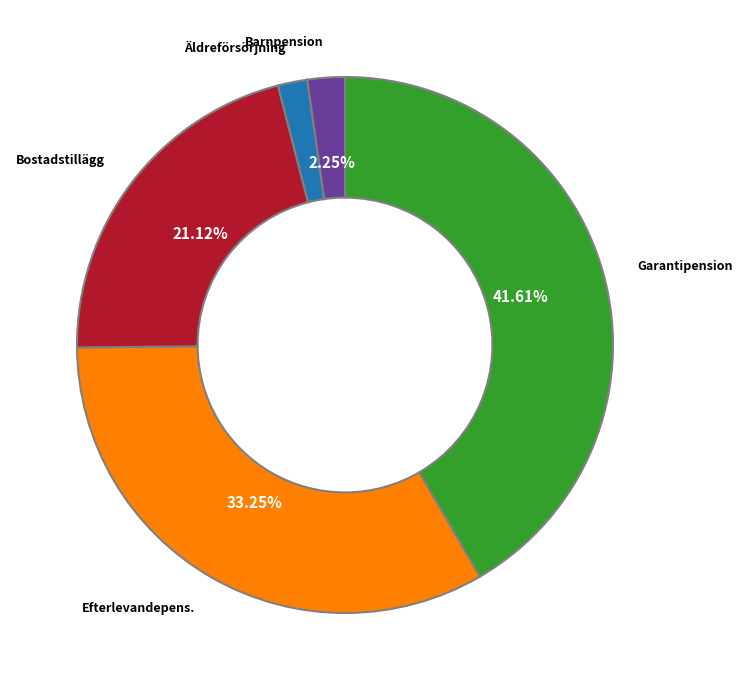

Is there a majority slice in this chart?

No